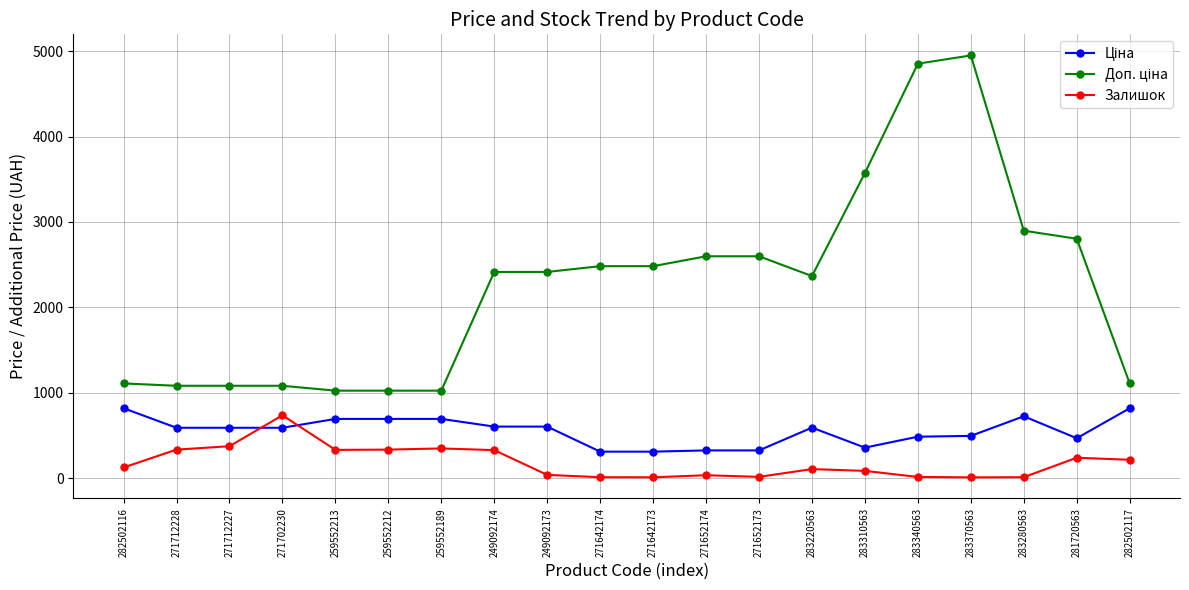

What is the sum of all Залишок values?

3697.0